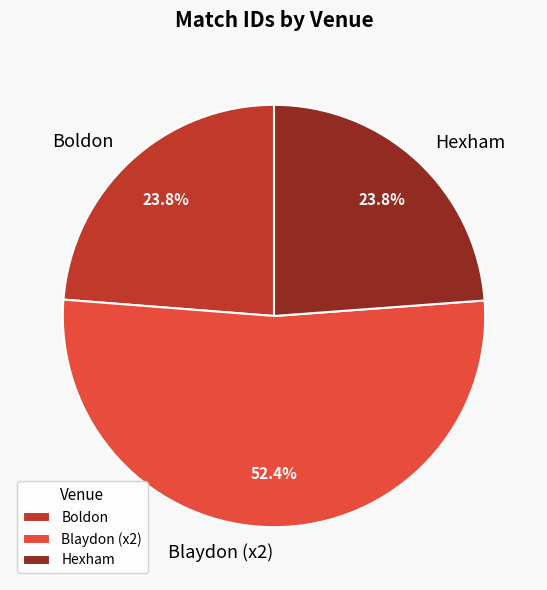

What percentage do Hexham and Boldon together represent?

47.6%